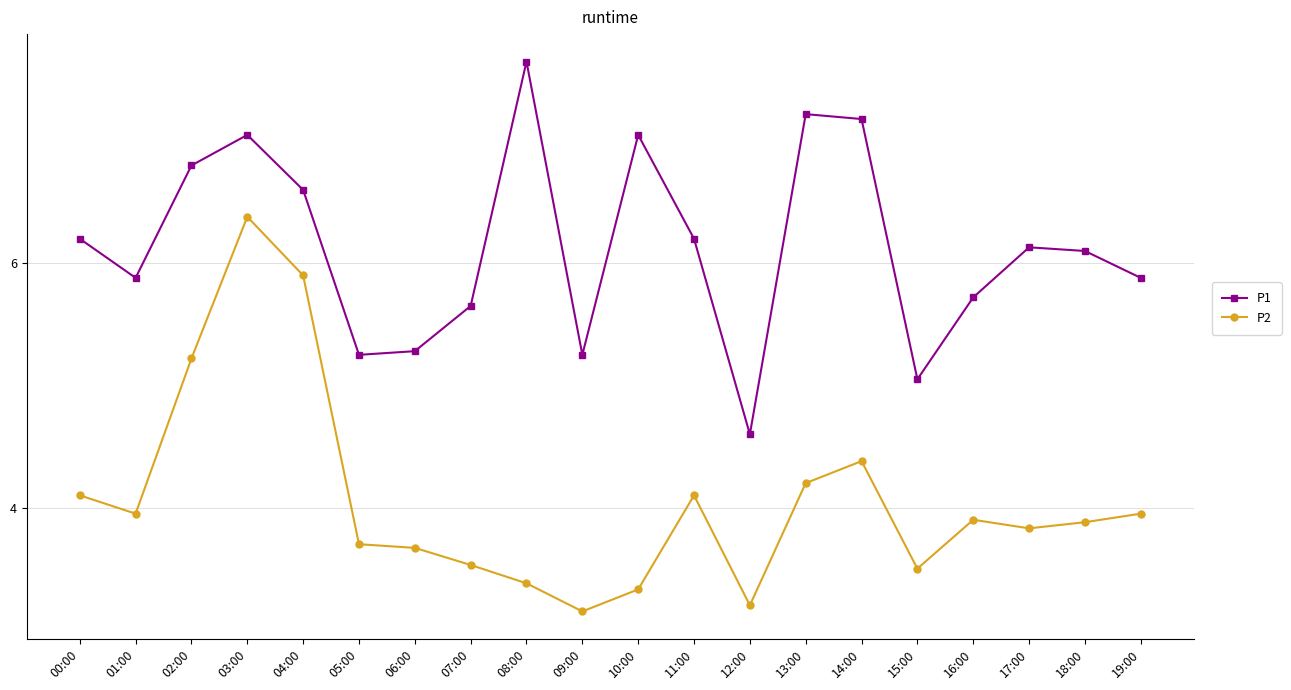

Rank the series by their average value, from highest to lowest.

P1, P2